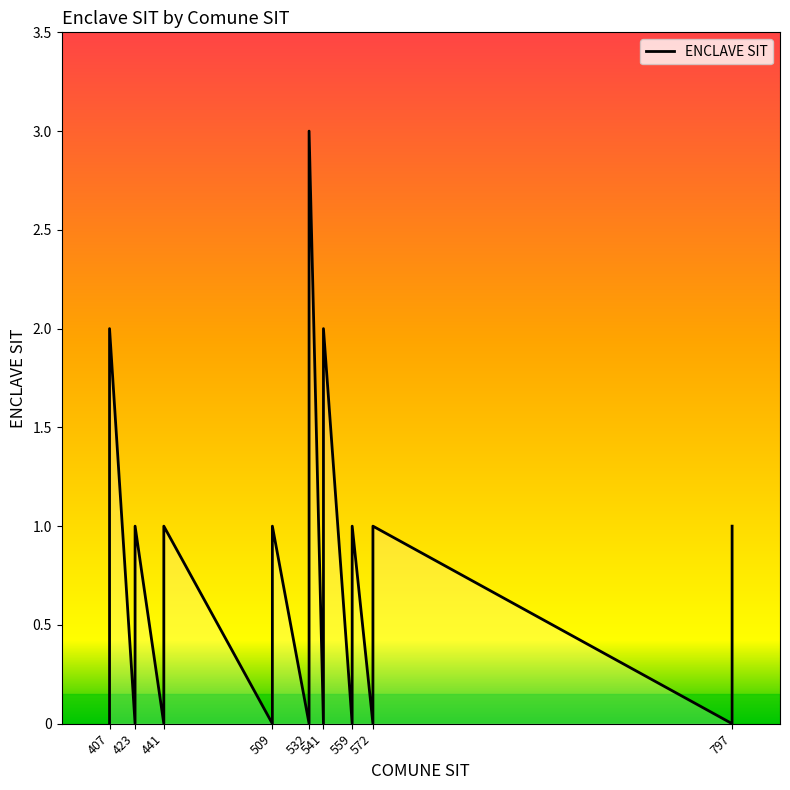

Does the chart display data point markers on the line(s)?

No